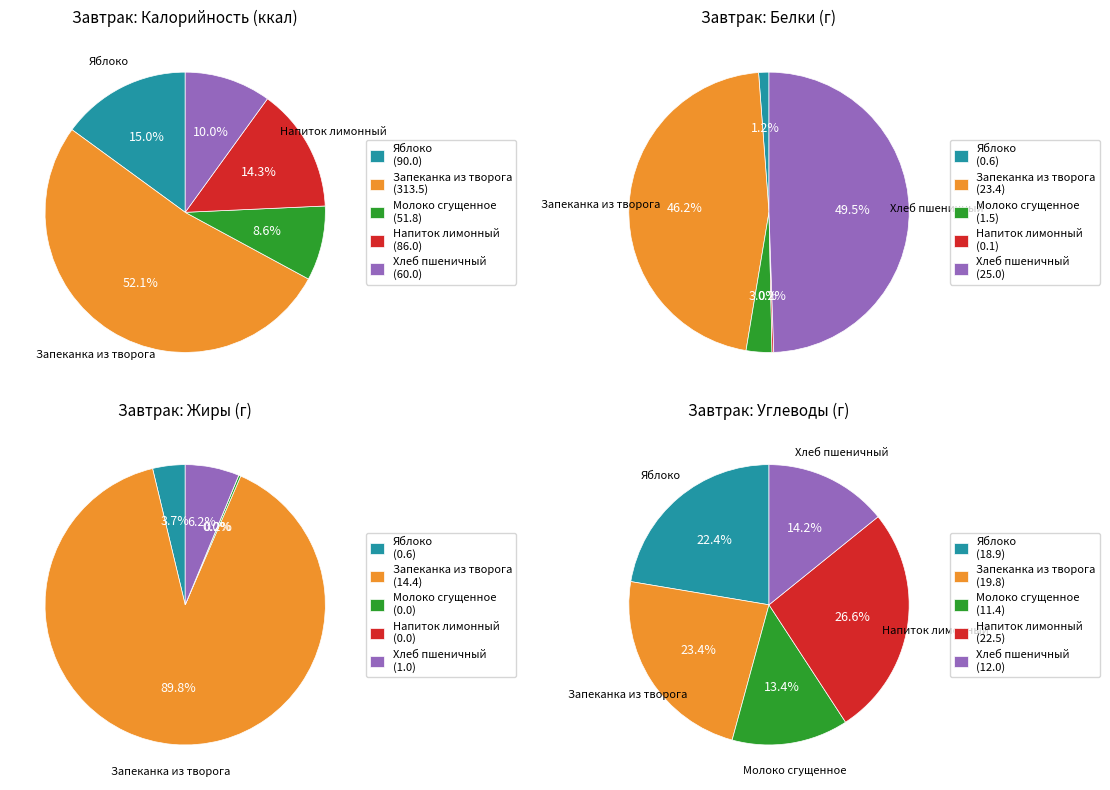

To the nearest percent, what is the average slice percentage?

20%